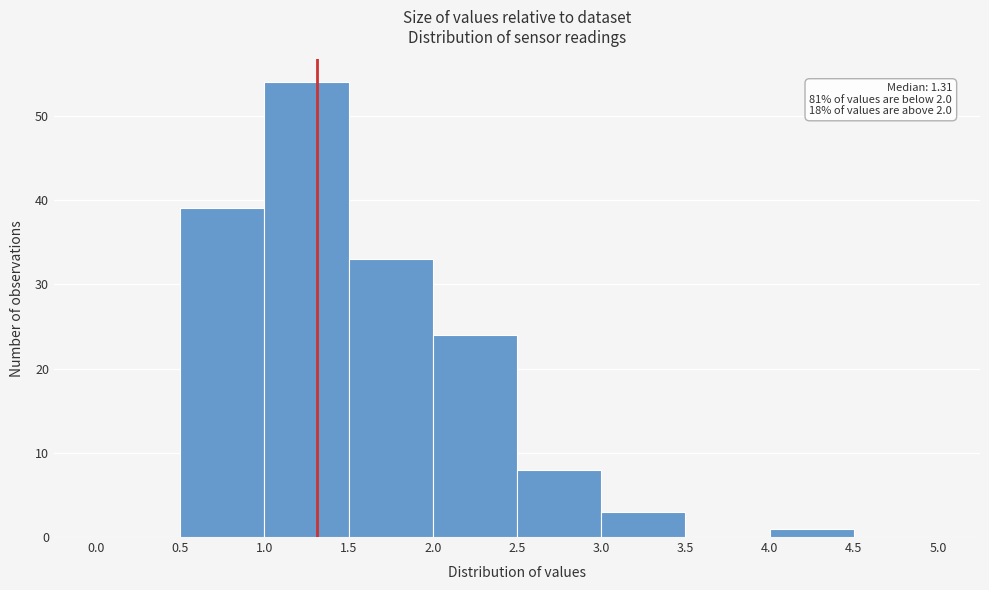

Over which range of the x-axis is the bar tallest?

1.0 to 1.5